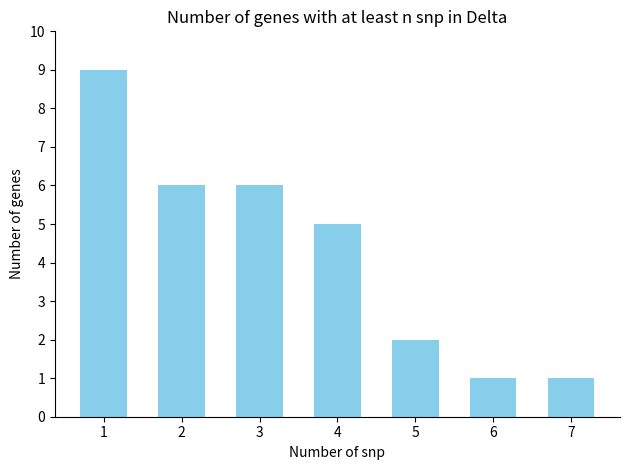

Read the value at 4.

5